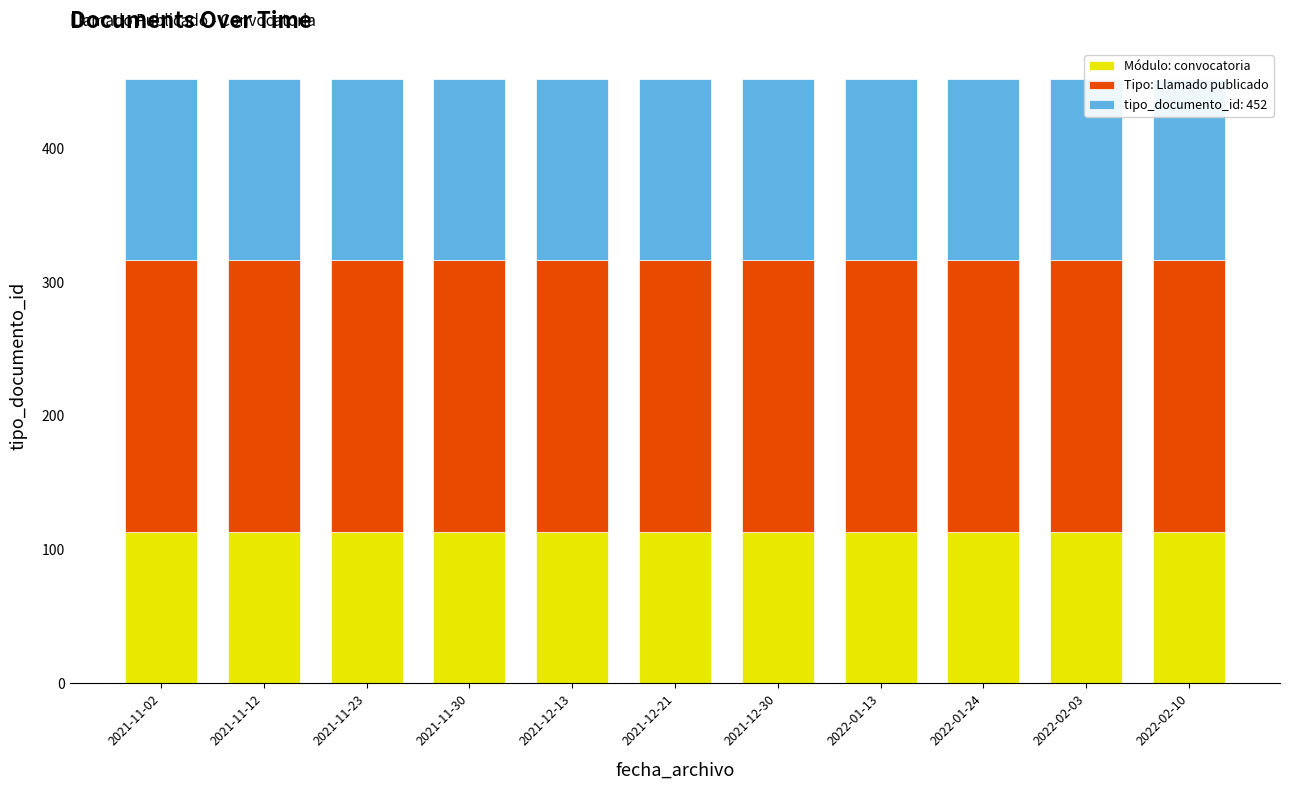

What is the label of the 4th bar from the left?

2021-11-30